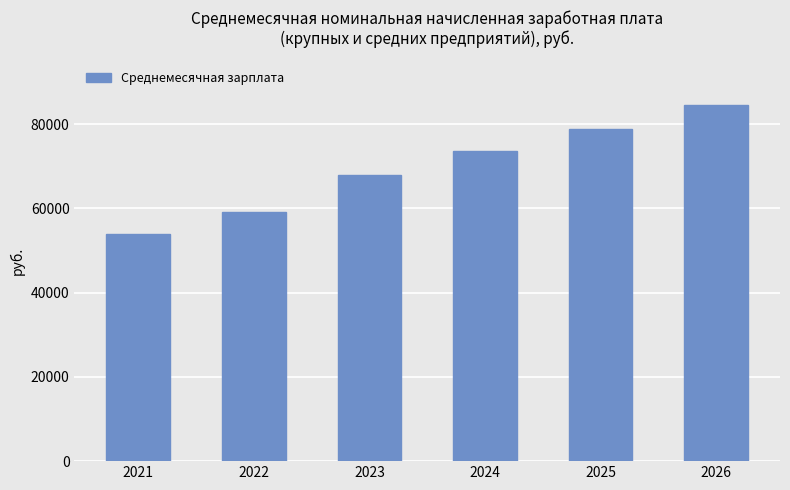

True or false: the data shows 59026.1 at 2022.

True